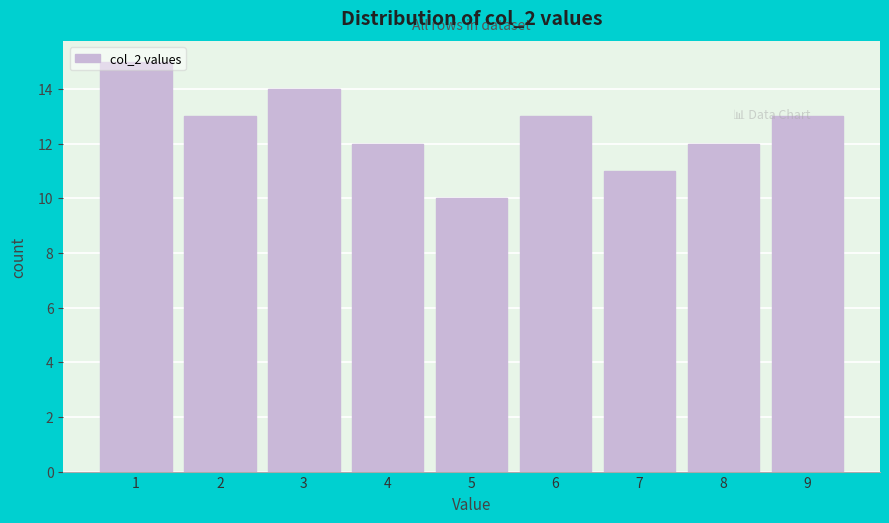

Approximately how many times larger is the value at 9 compared to 8?

1.1